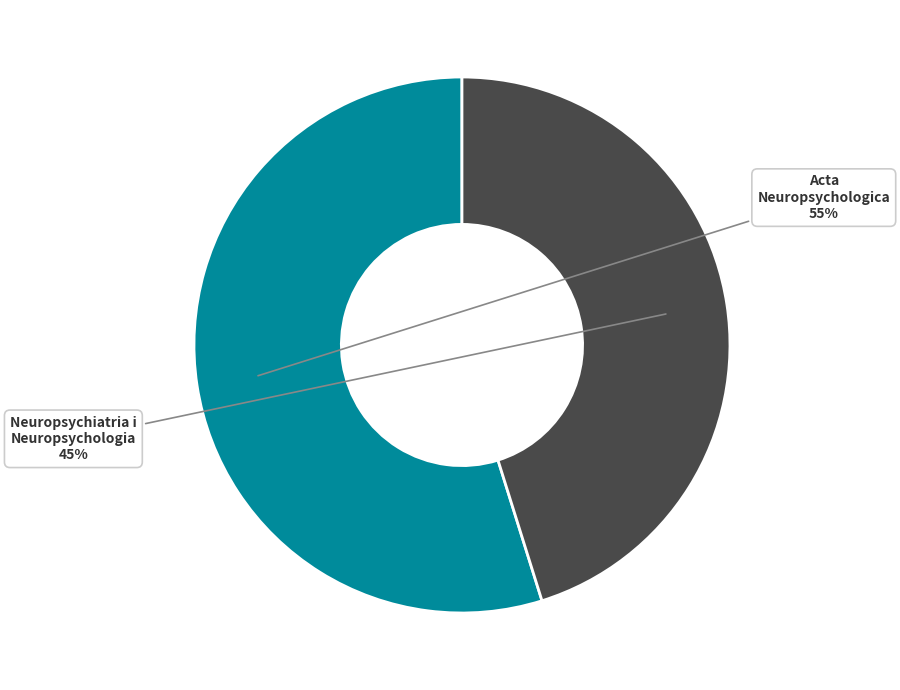

Rank the categories by value from highest to lowest.

Acta Neuropsychologica, Neuropsychiatria i Neuropsychologia